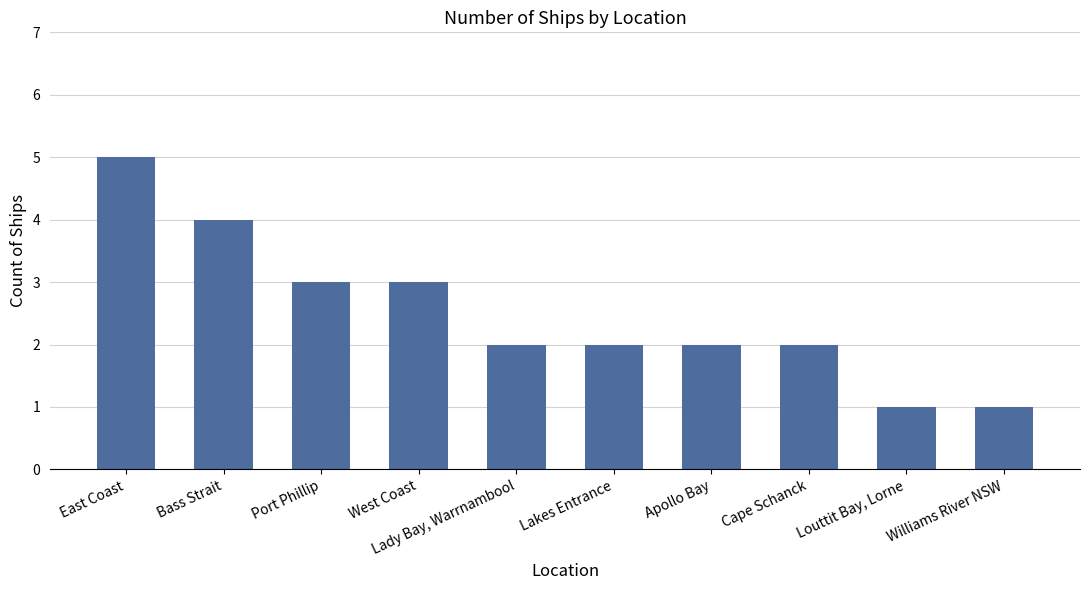

What is the label of the 3rd bar from the right?

Cape Schanck